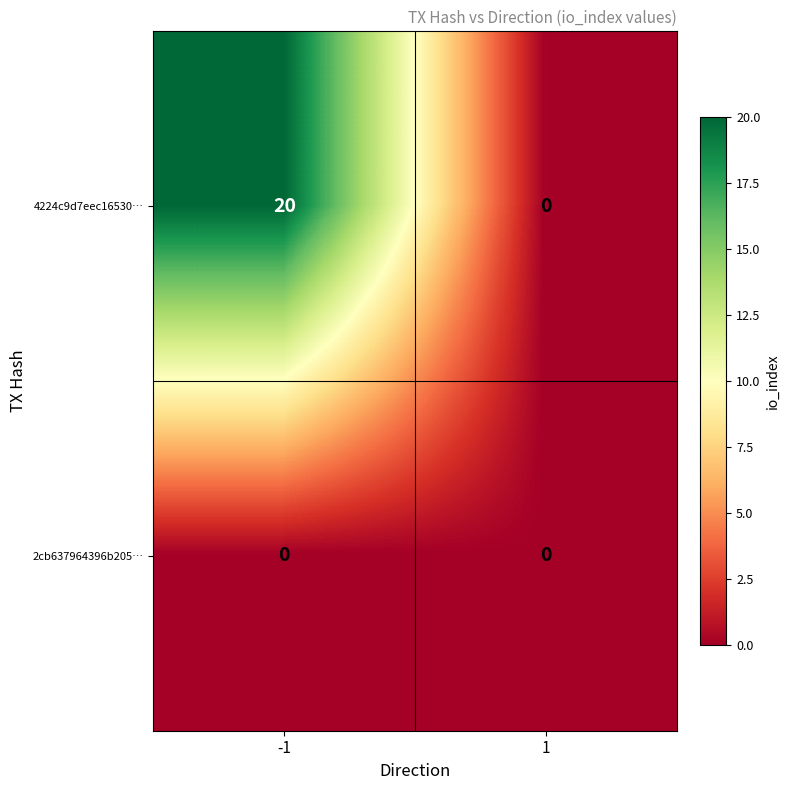

Reading left to right, list all the values displayed in this chart.

4224c9d7eec16530…: 20	0
2cb637964396b205…: 0	0